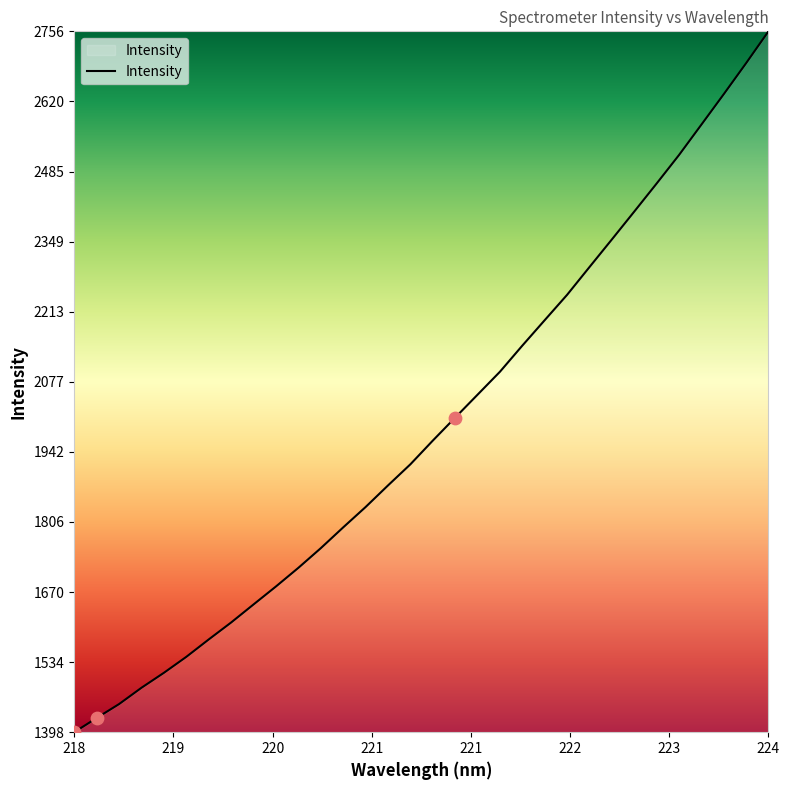

What is the maximum value shown in the chart?

2756.6